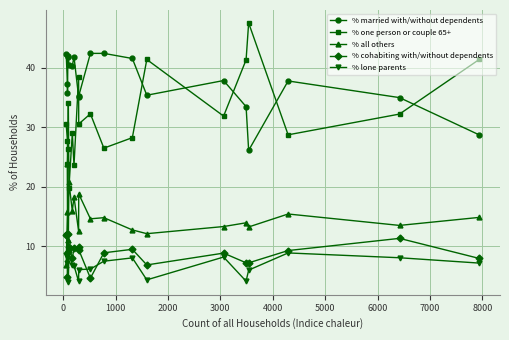

Which series has the largest total across all categories?

% married with/without dependents